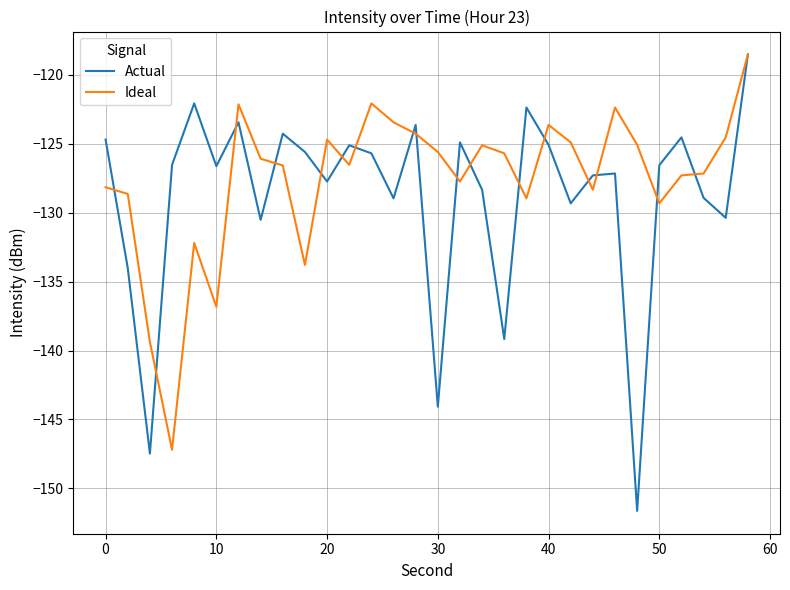

What is the sum of all Ideal values?

-3826.4